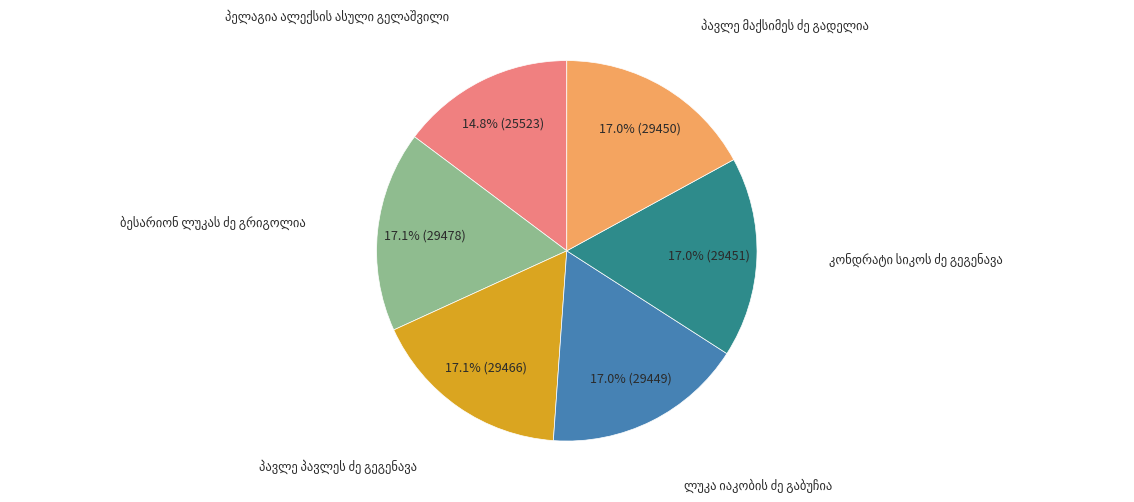

Does any single category account for the majority?

No